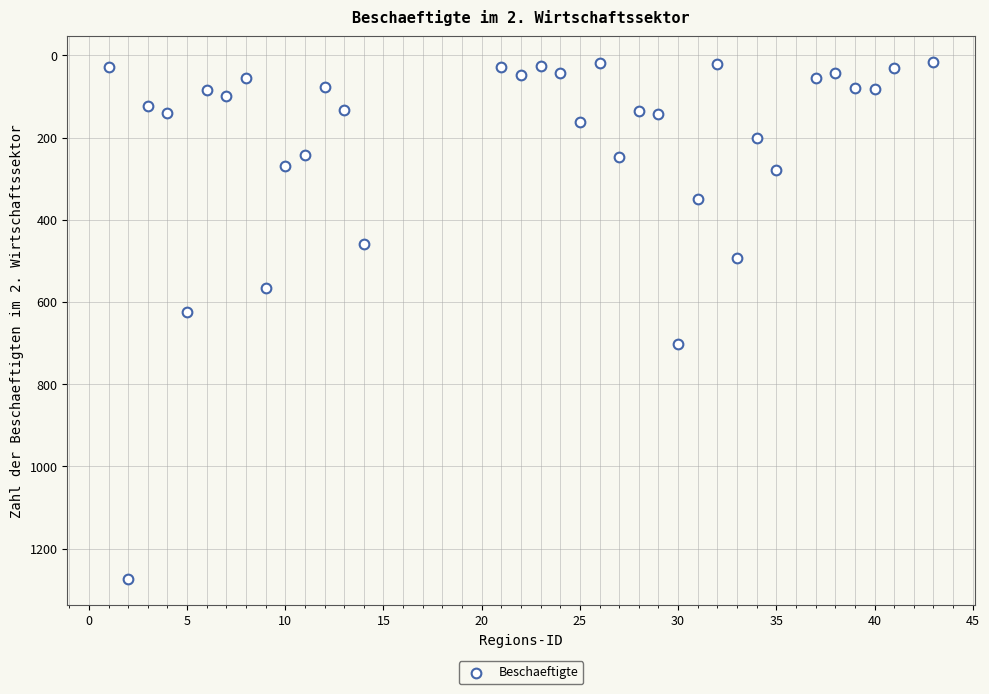

What is the range of X values (max minus min)?

42